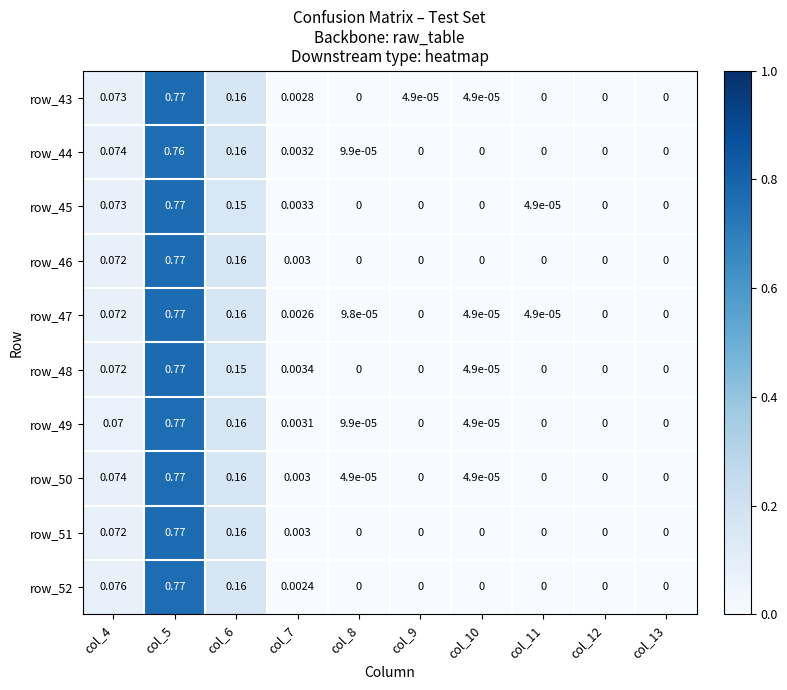

Is the value of row_51 at col_11 greater than the value of row_52 at col_5?

No